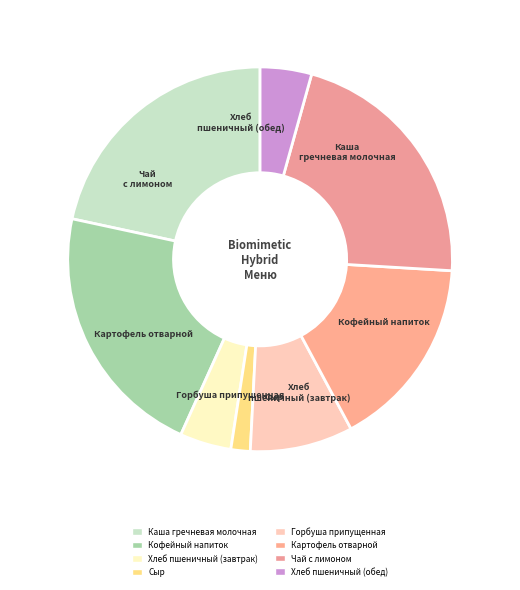

True or false: Хлеб пшеничный (обед) accounts for 4% of the total.

True